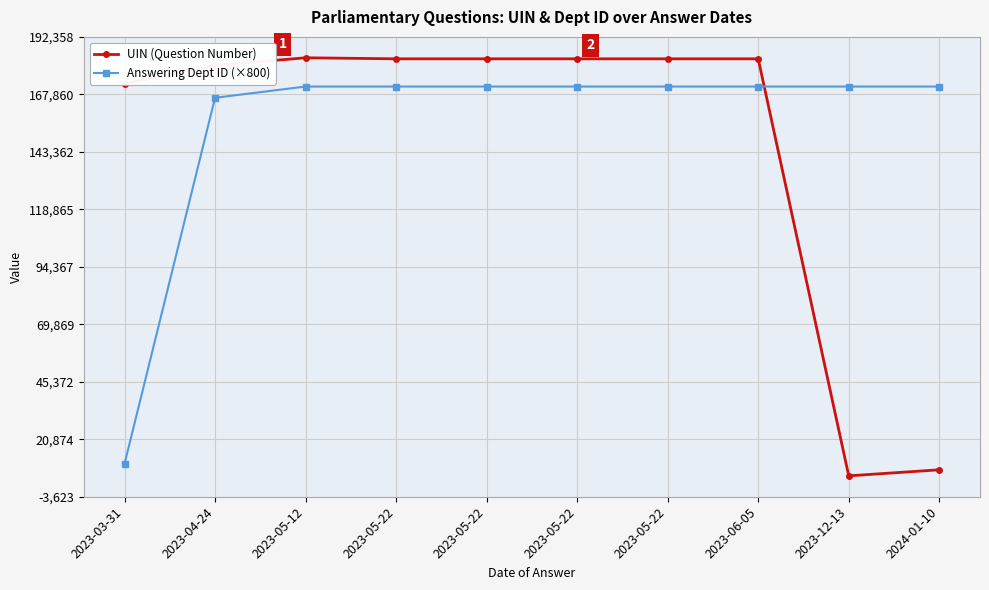

What are all the series names shown in the legend?

UIN (Question Number), Answering Dept ID (×800)